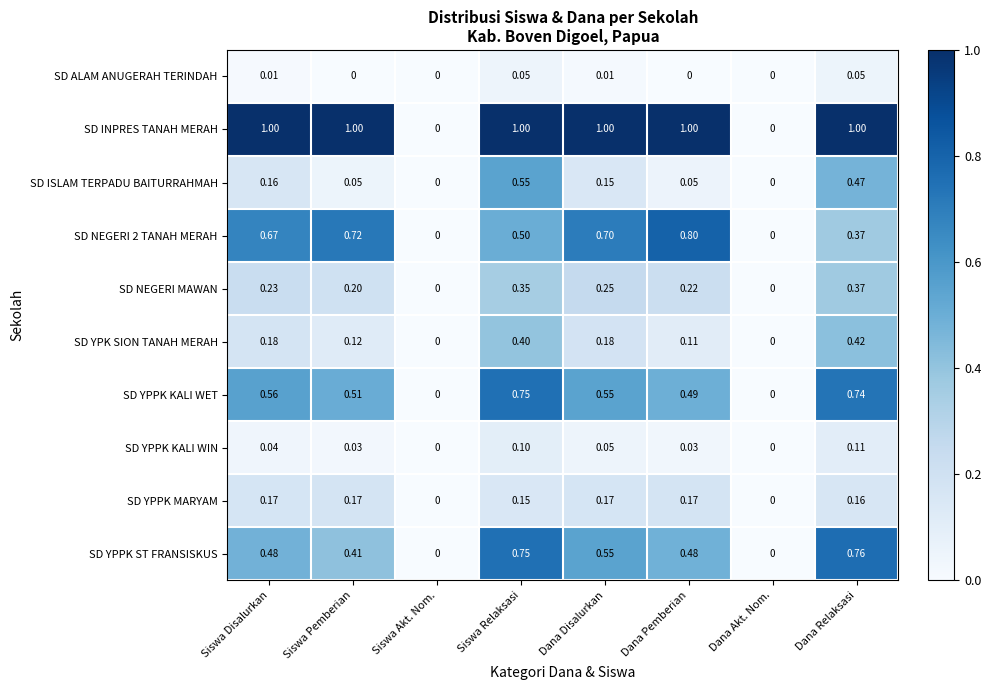

Which series has the largest range (max minus min)?

SD INPRES TANAH MERAH